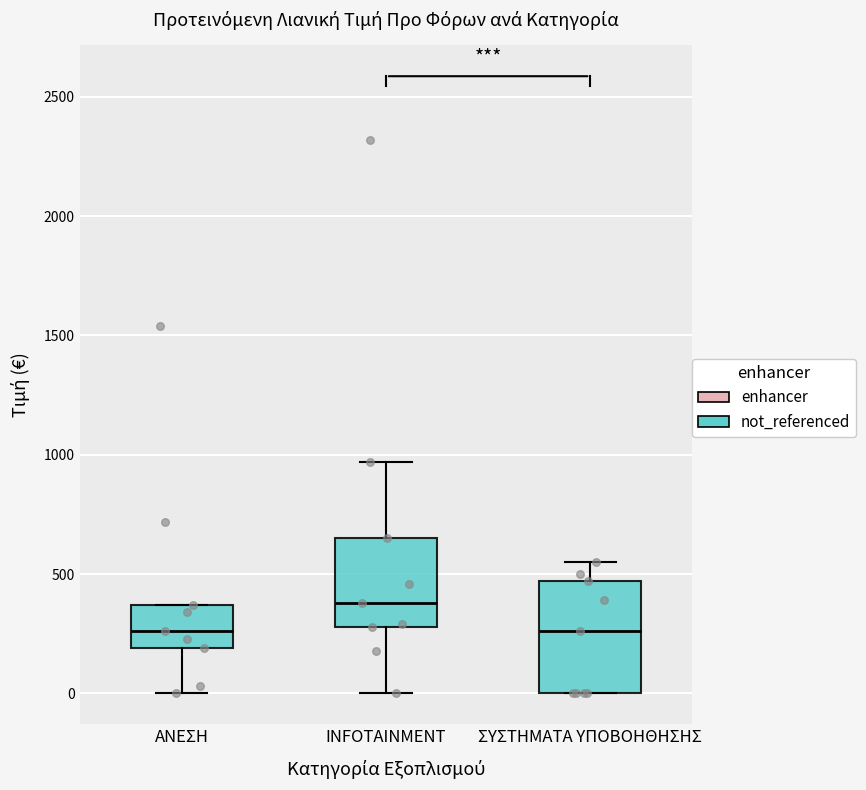

Where is the upper edge of the box for ΑΝΕΣΗ on the y-axis? The values are not printed on the chart, so give them approximately, as read against the axis.

350